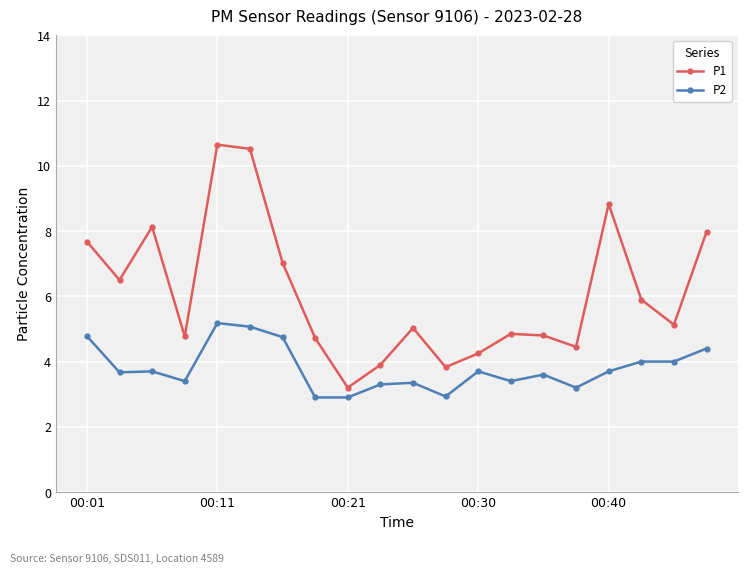

What is the value of the P1 point at the 6th from the left?

10.5